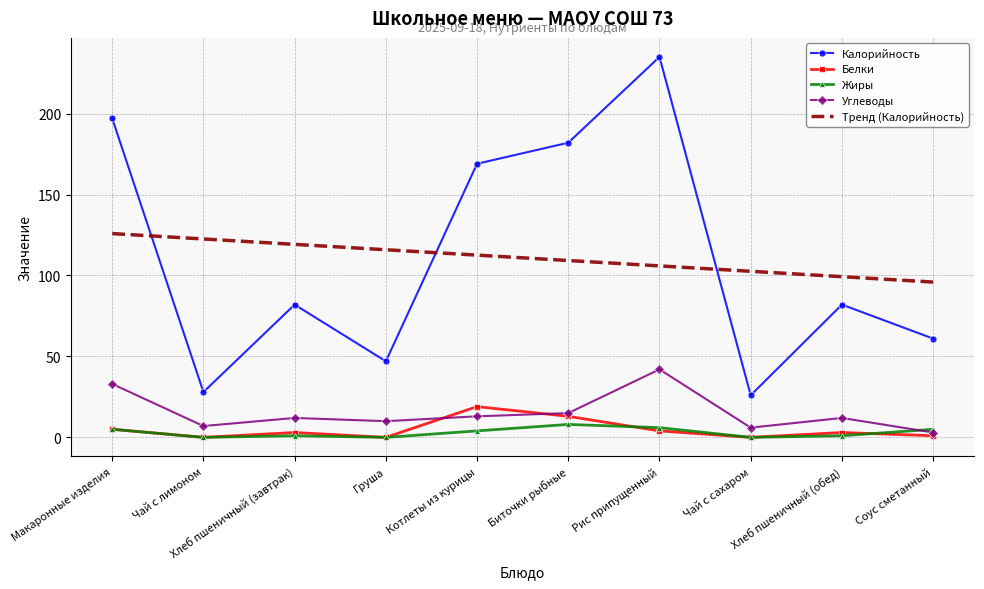

List the series in order of their peak value, highest first.

Калорийность, Тренд (Калорийность), Углеводы, Белки, Жиры